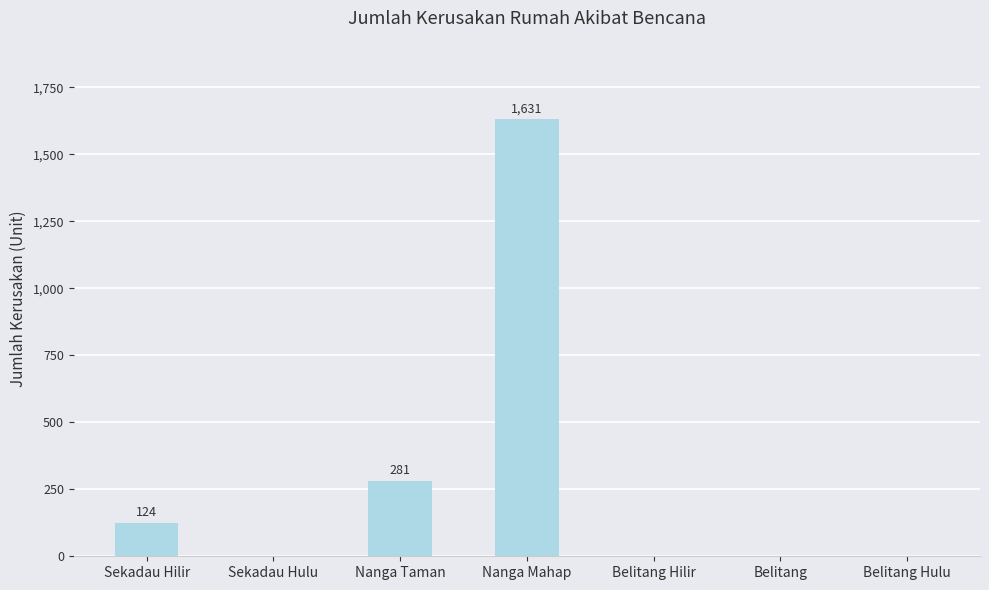

What is the average value?

291